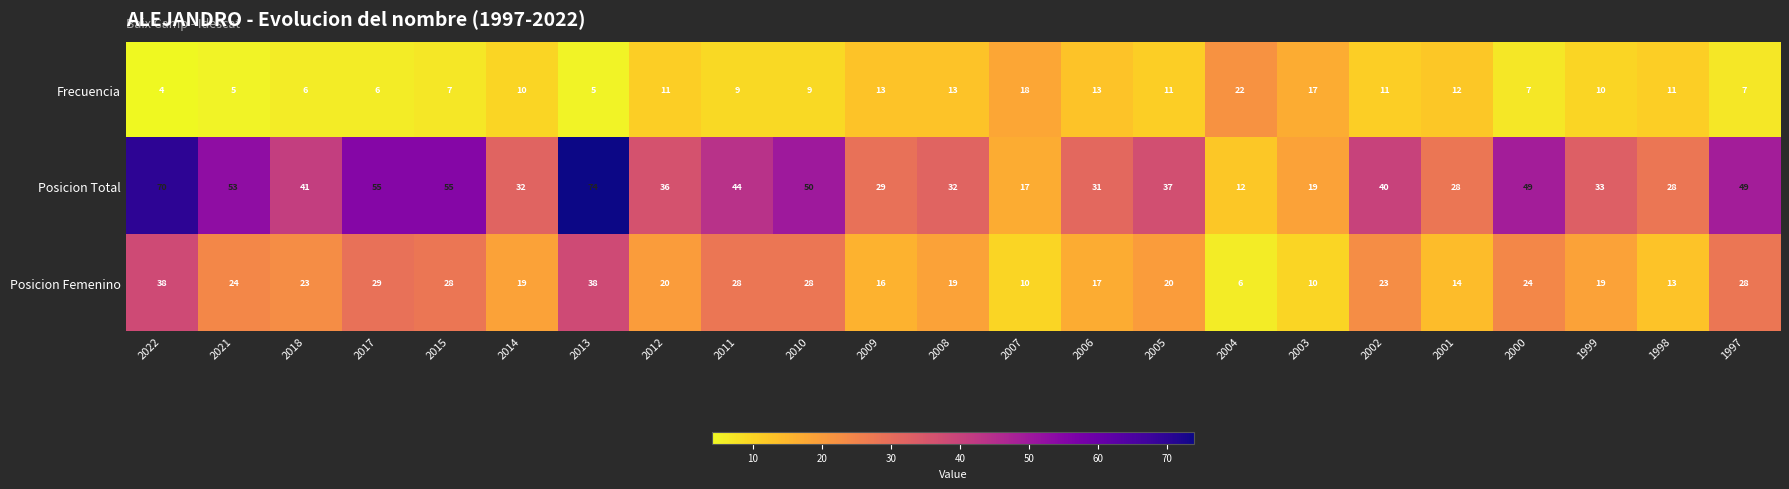

How many series are shown in this chart?

3